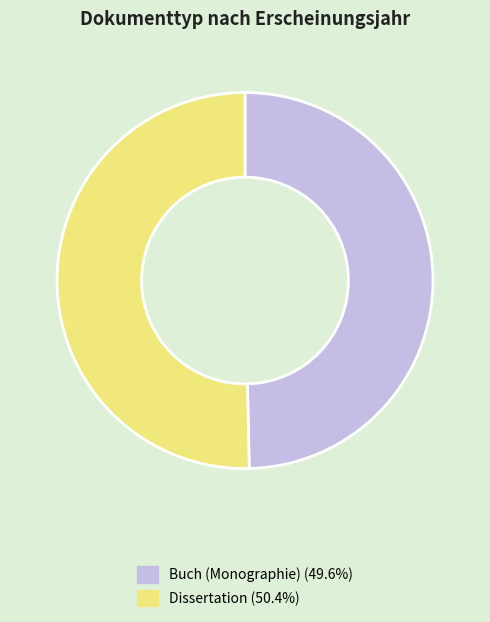

What is the ratio of the value at Buch (Monographie) (49.6%) to the value at Dissertation (50.4%)?

1.0